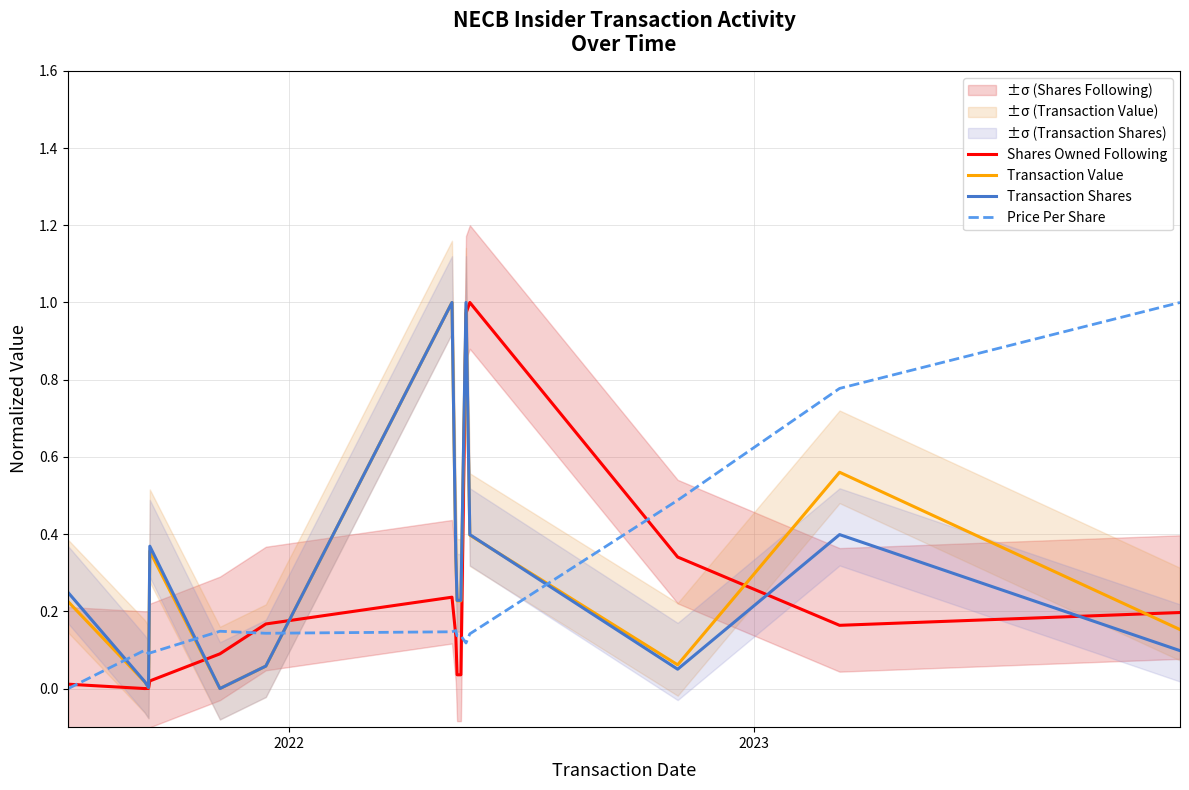

What is the sum of all Transaction Value values?

4.6